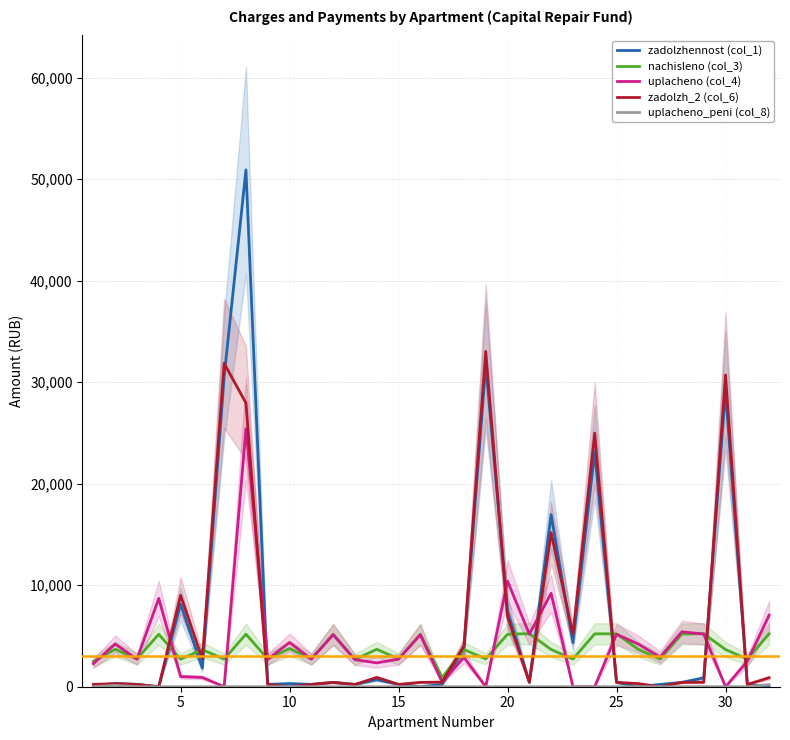

What is the maximum value for uplacheno (col_4)?

25410.0